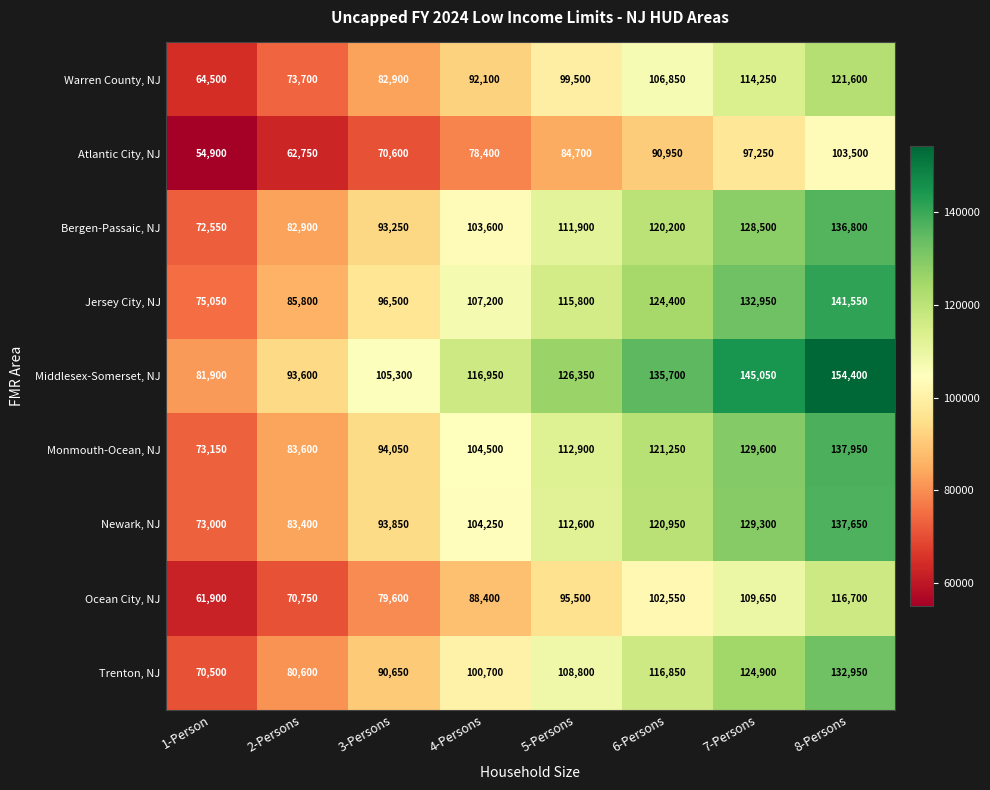

What is the average value of the Newark, NJ series?

106875